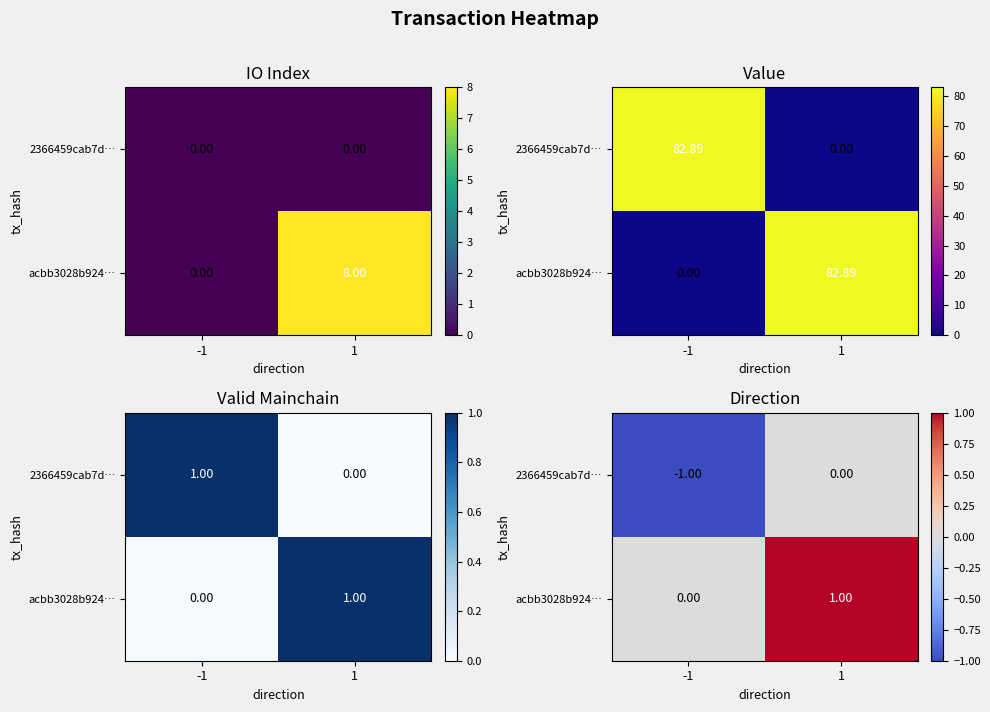

At which label does 2366459cab7d… reach its peak?

1